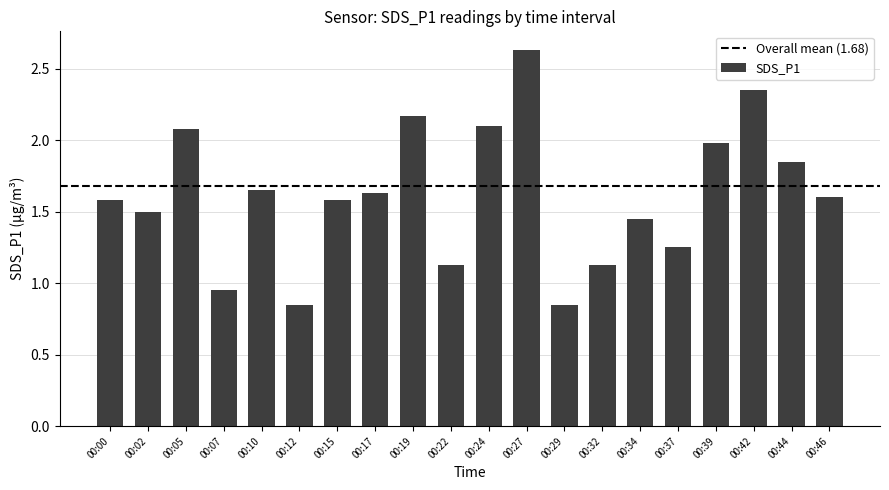

Which has a higher value, 00:22 or 00:29?

00:22